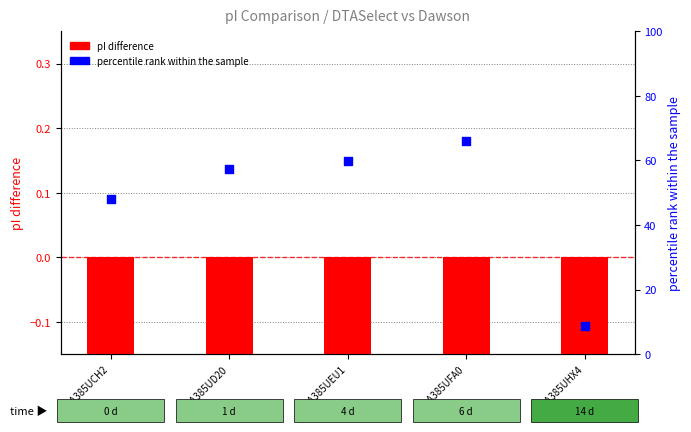

Which series reaches the maximum Y coordinate?

percentile rank within sample